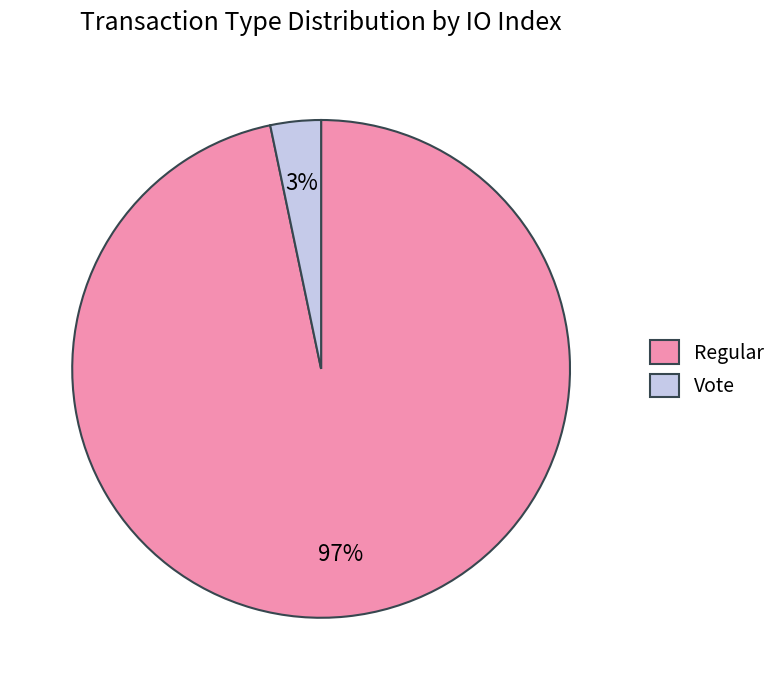

Count the number of slices in the pie.

2